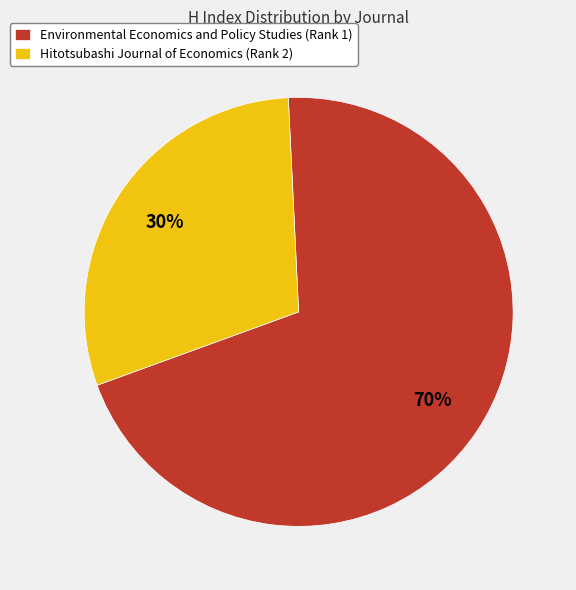

Which has a higher value, Hitotsubashi Journal of Economics (Rank 2) or Environmental Economics and Policy Studies (Rank 1)?

Environmental Economics and Policy Studies (Rank 1)